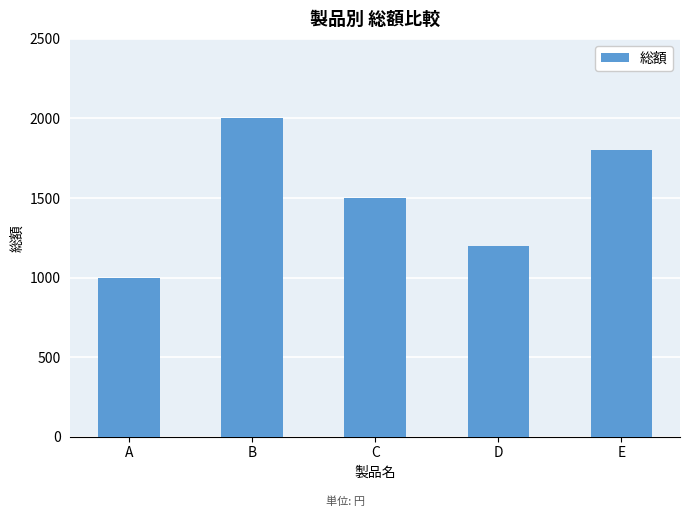

At which category does the chart reach its minimum across all series?

A